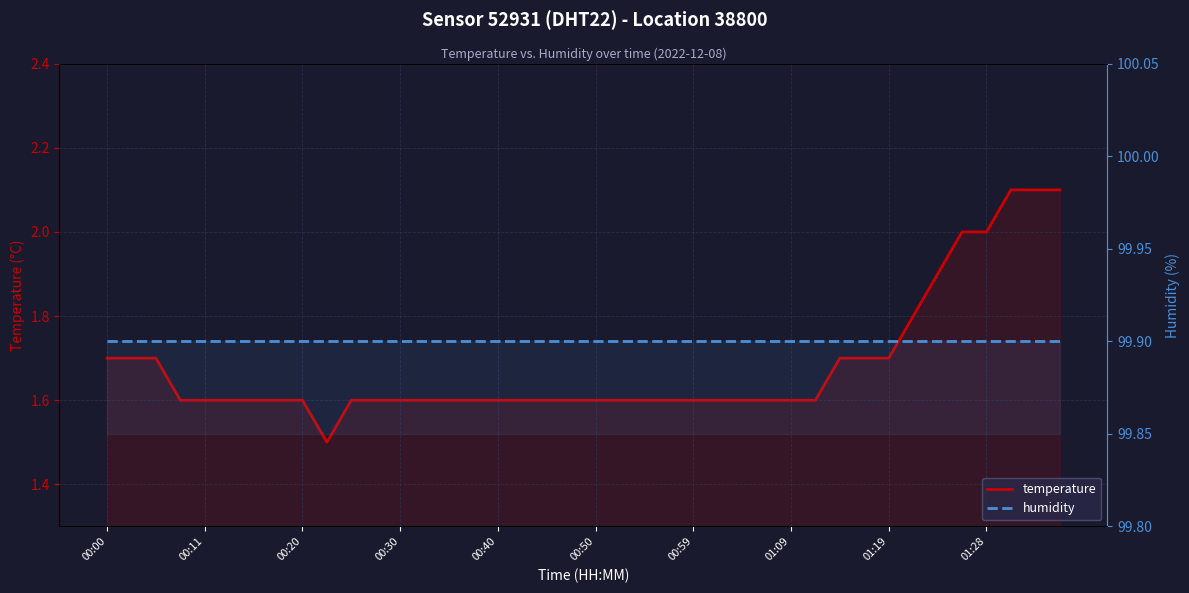

Is it true that humidity equals 58.7 at 10?

False